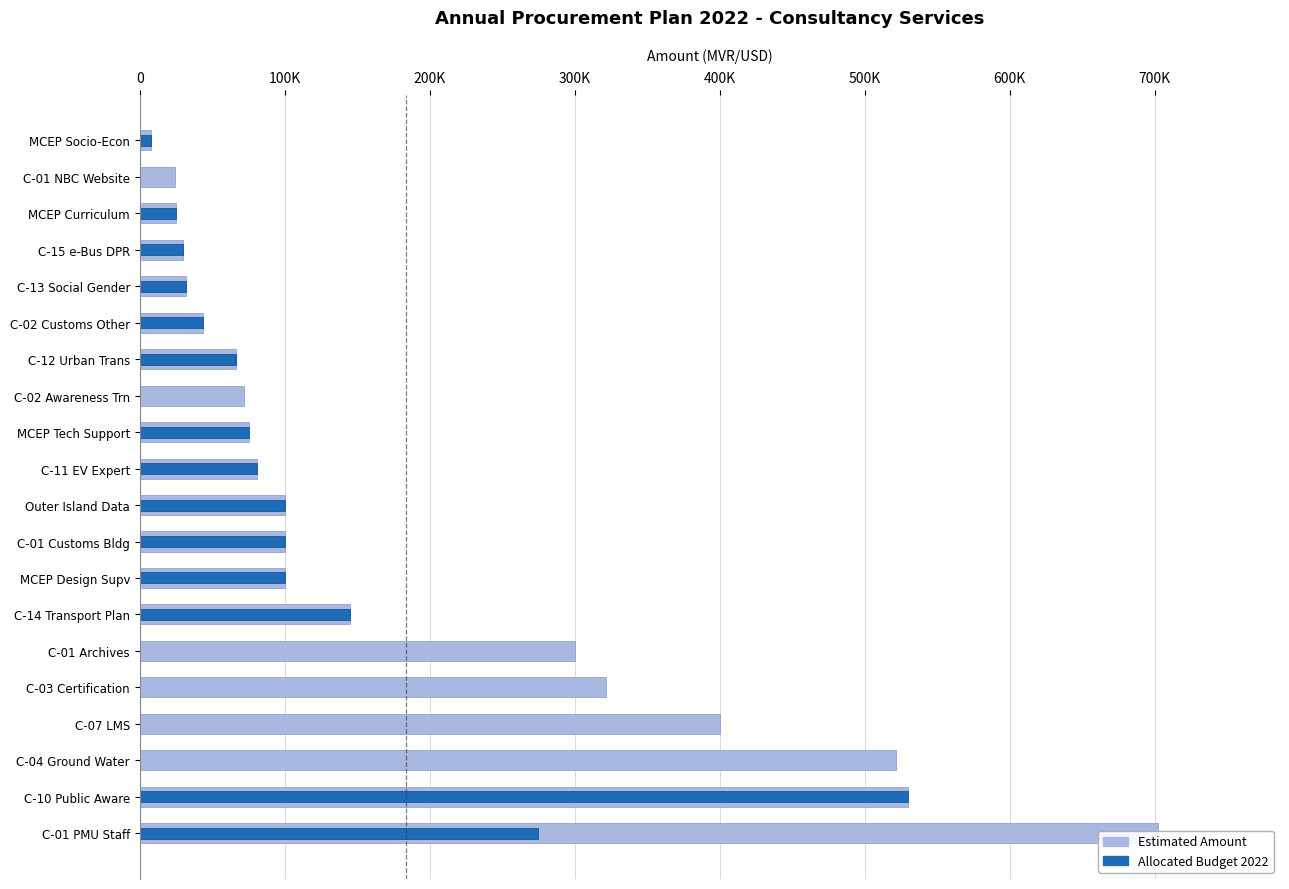

The value of Allocated Budget 2022 at C-02 Customs Other is 66559. True or false?

False